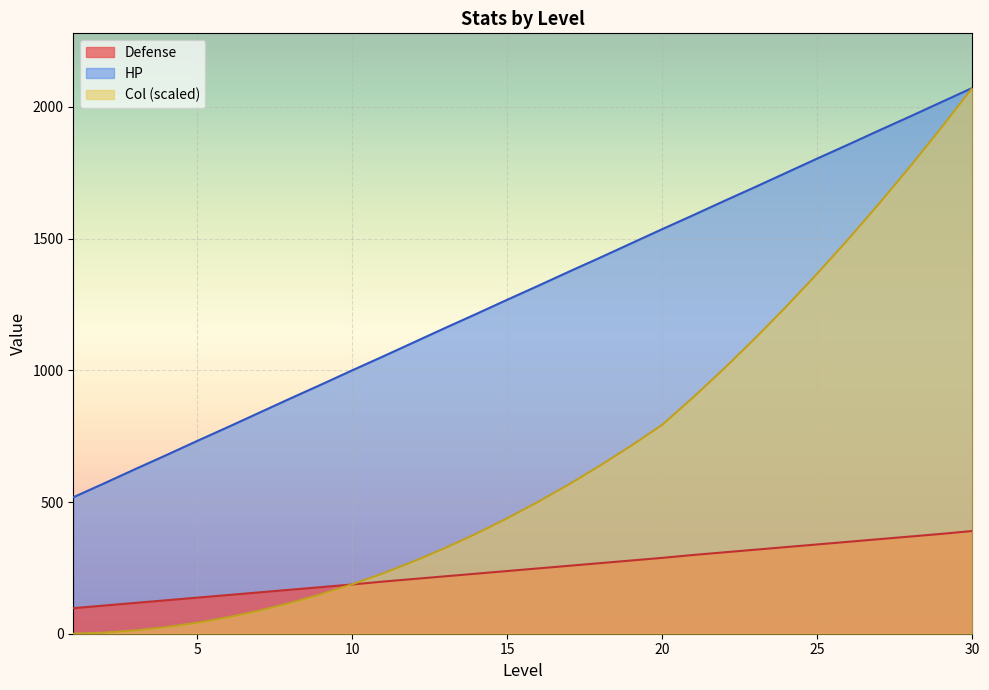

True or false: Col and HP cross at least once.

False